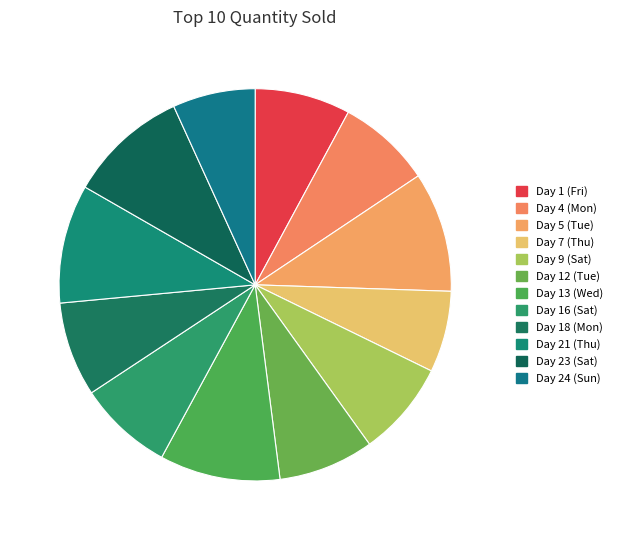

How many slices are in this pie chart?

12